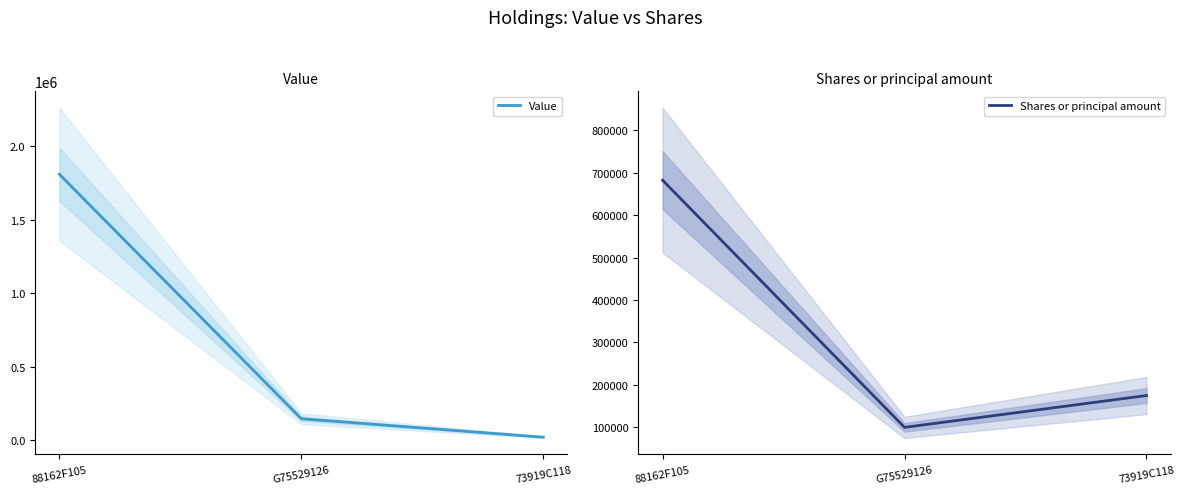

List the series in order of their peak value, highest first.

Value, Shares or principal amount